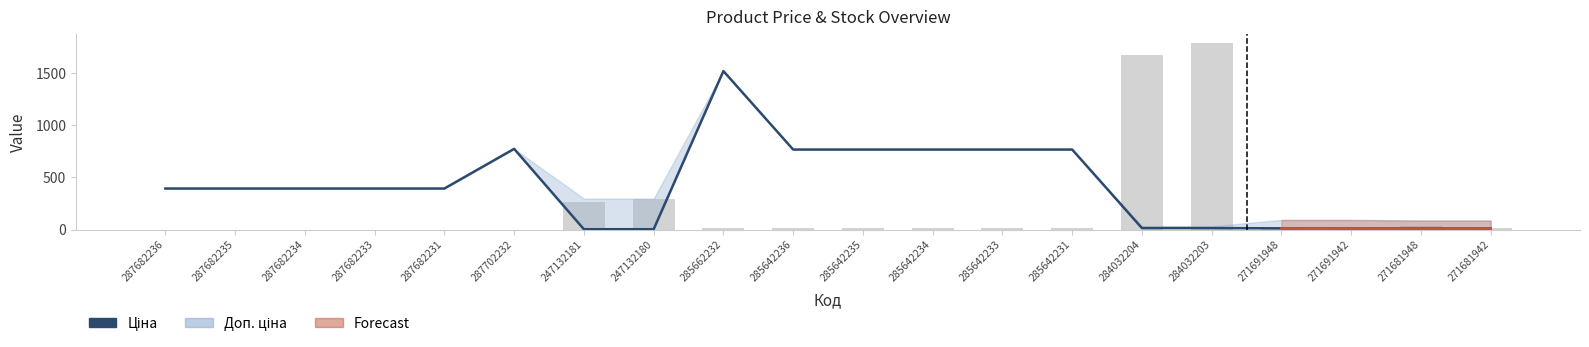

The value of Ціна at 285642233 is 766.3. True or false?

True